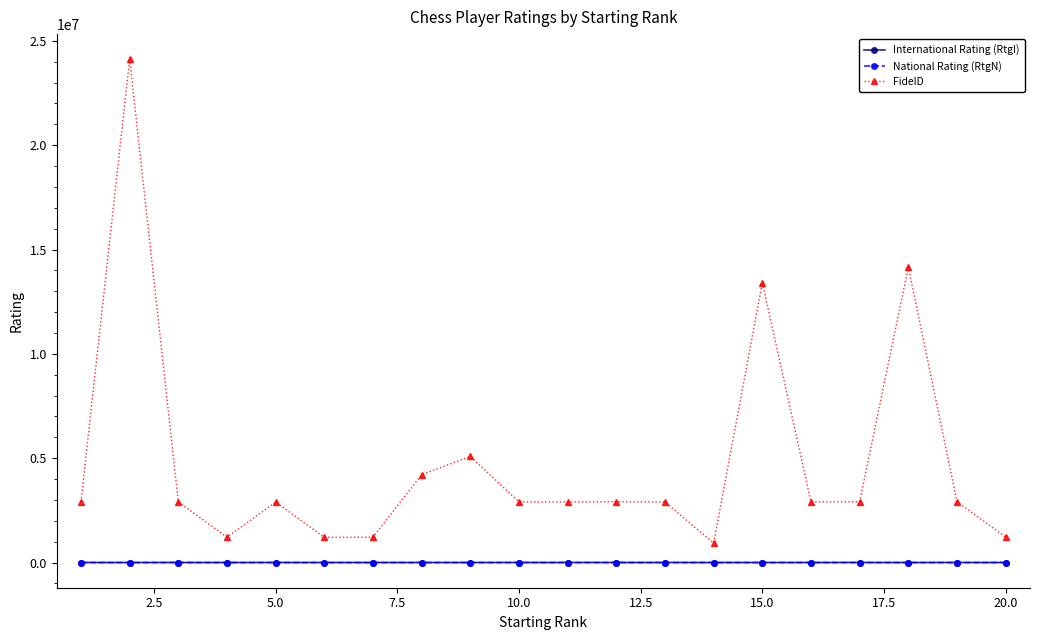

True or false: FideID and National Rating (RtgN) intersect in this chart.

False